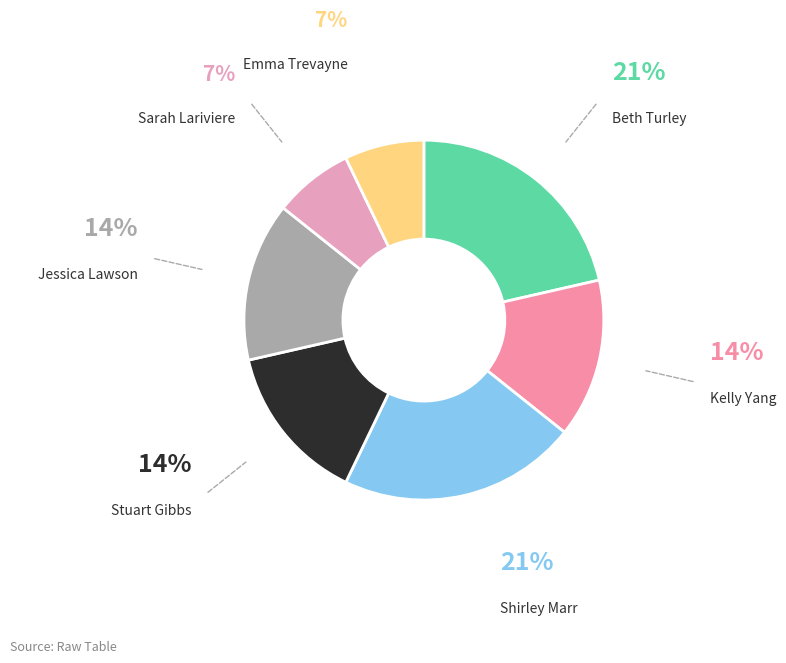

True or false: Beth Turley accounts for 9% of the total.

False